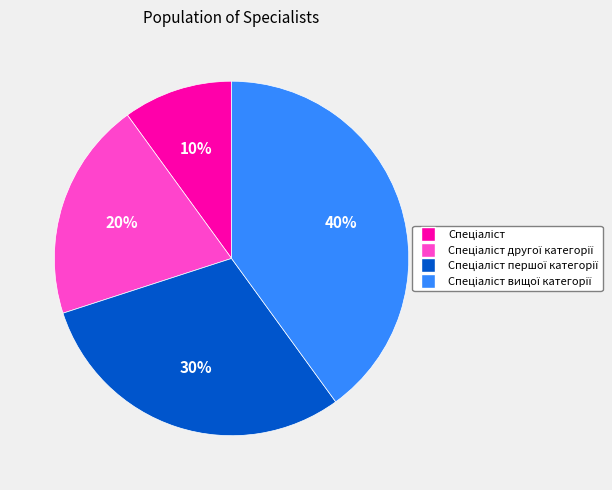

Does any single category account for the majority?

No